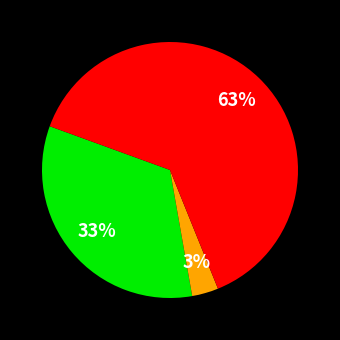

Count the number of slices in the pie.

3